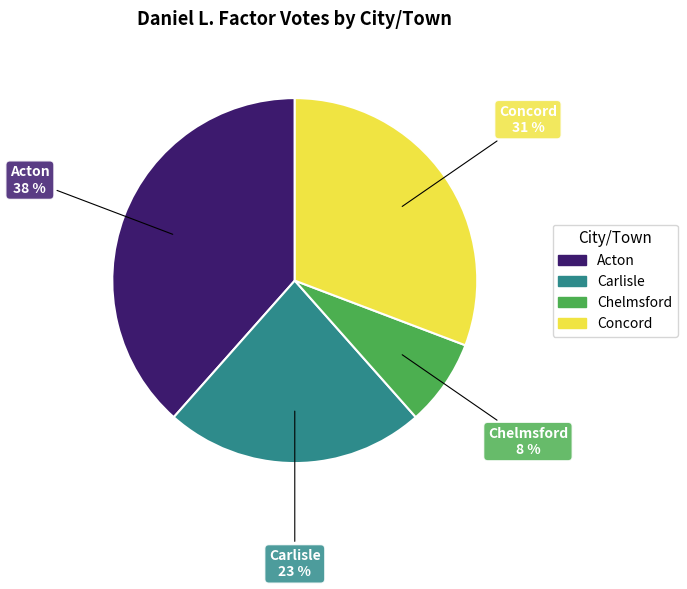

To the nearest percent, what portion does Concord represent?

31%